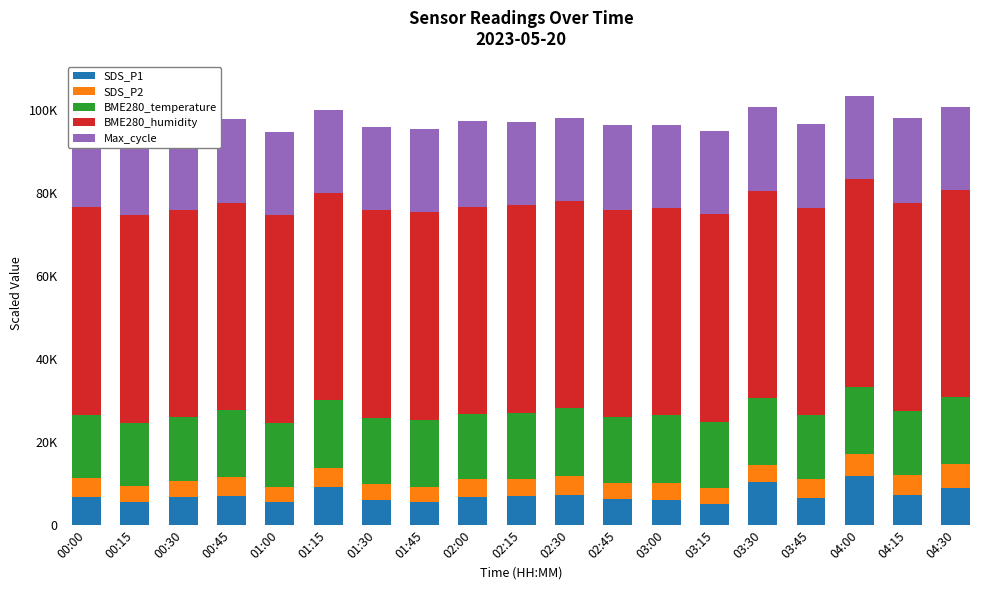

How many values in the SDS_P1 series exceed 6780?

9